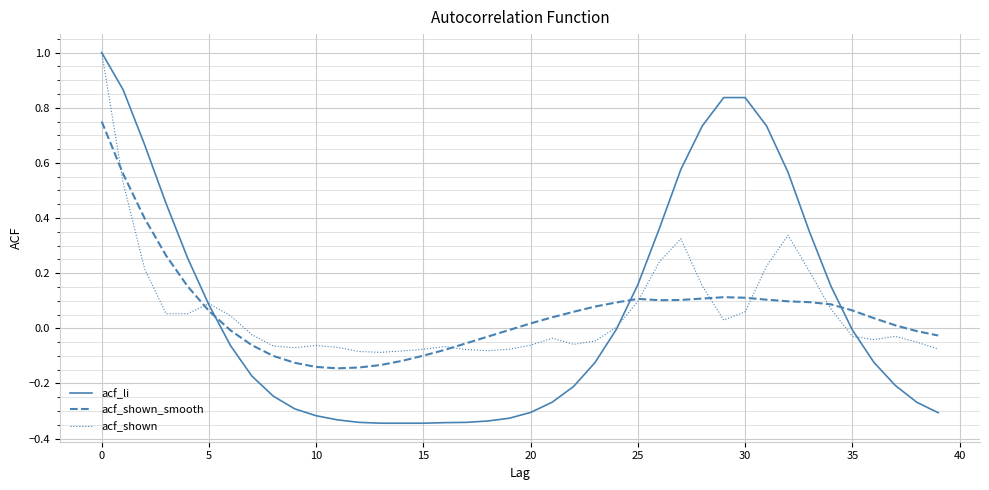

True or false: acf_li and acf_shown_smooth cross at least once.

True